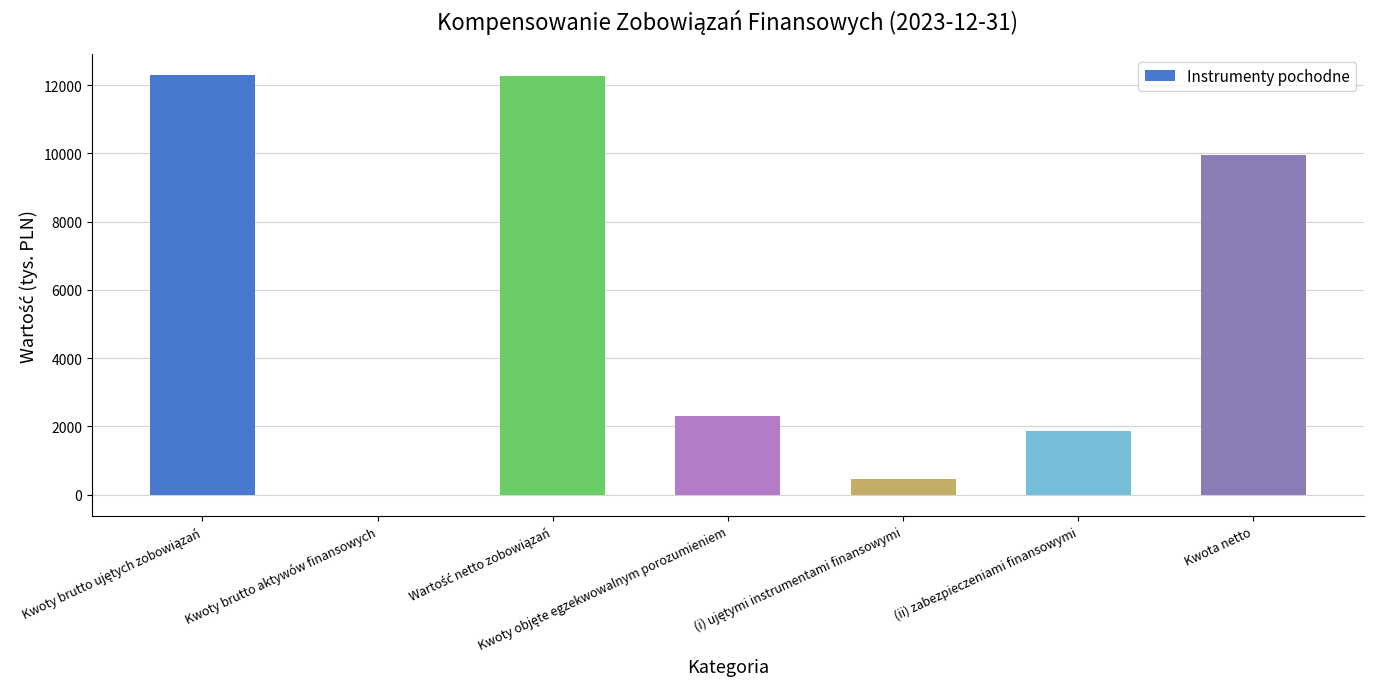

What is the greatest value displayed?

12290